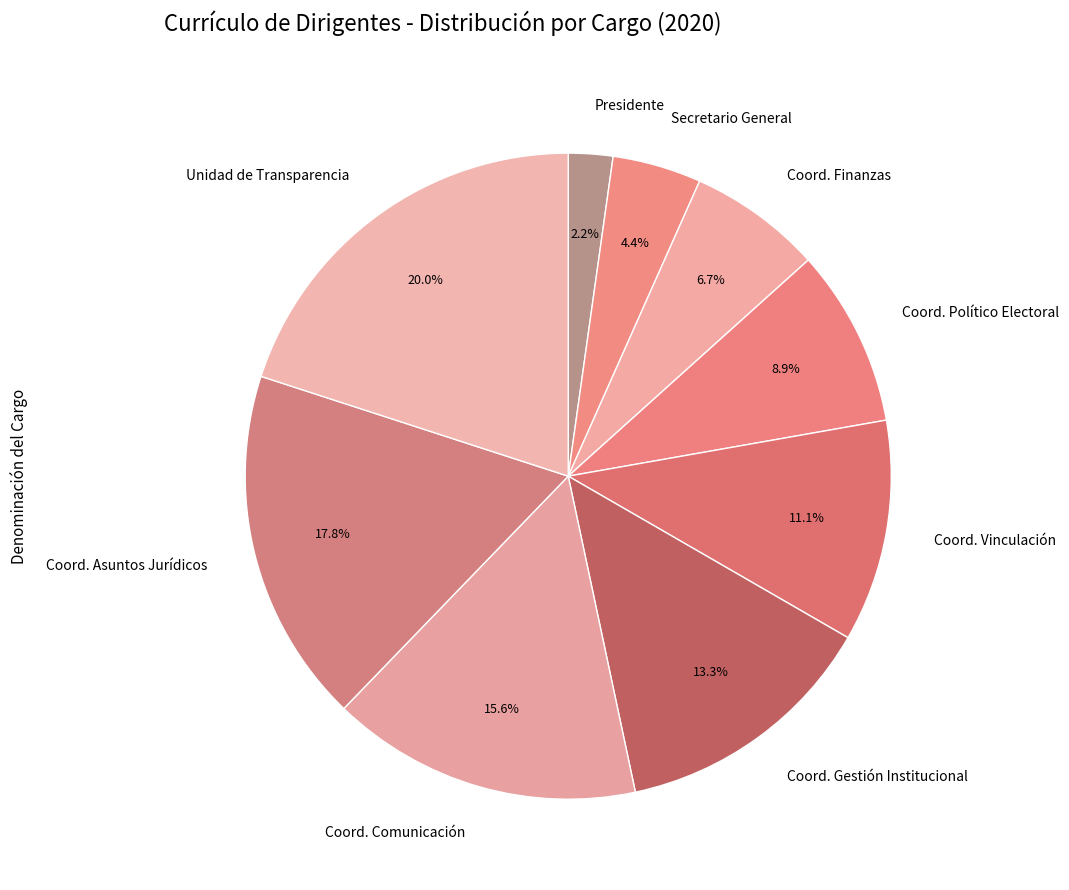

Between Unidad de Transparencia and Coord. Gestión Institucional, which is larger?

Unidad de Transparencia